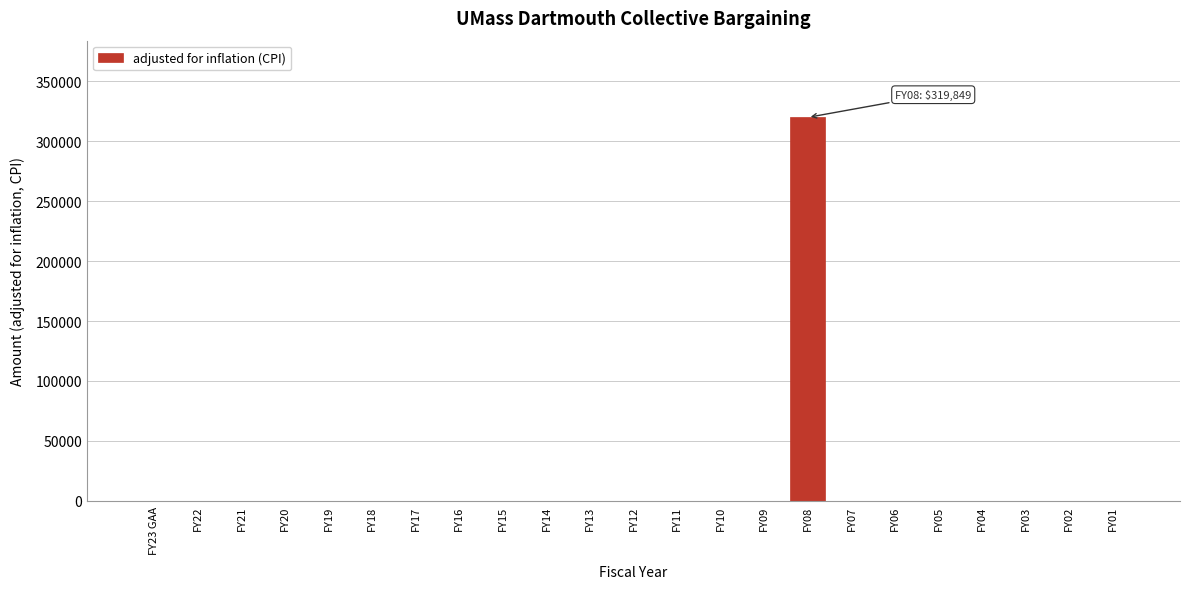

Reading left to right, list all the values displayed in this chart.

FY23 GAA=0	FY22=0	FY21=0	FY20=0	FY19=0	FY18=0	FY17=0	FY16=0	FY15=0	FY14=0	FY13=0	FY12=0	FY11=0	FY10=0	FY09=0	FY08=319849	FY07=0	FY06=0	FY05=0	FY04=0	FY03=0	FY02=0	FY01=0